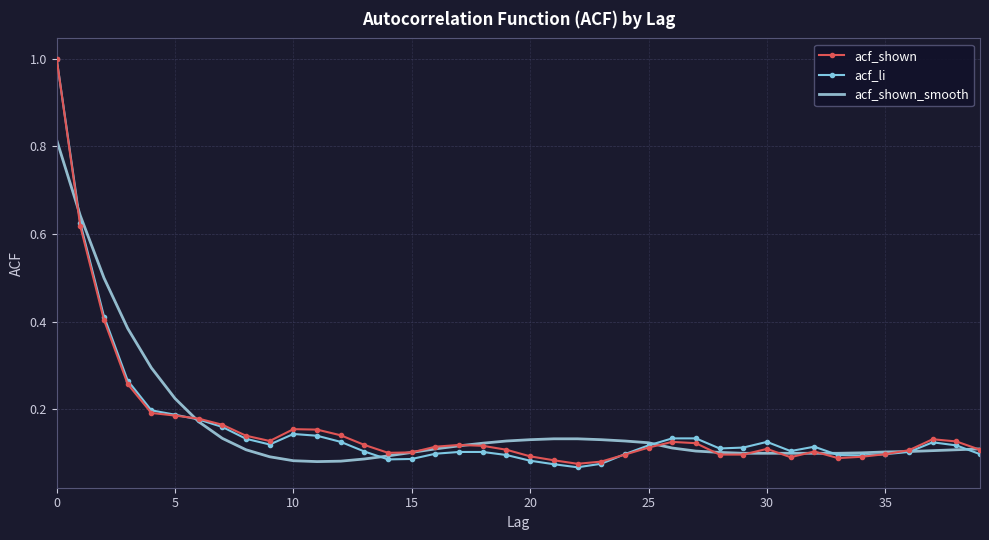

Where is the first local maximum for acf_shown?

10